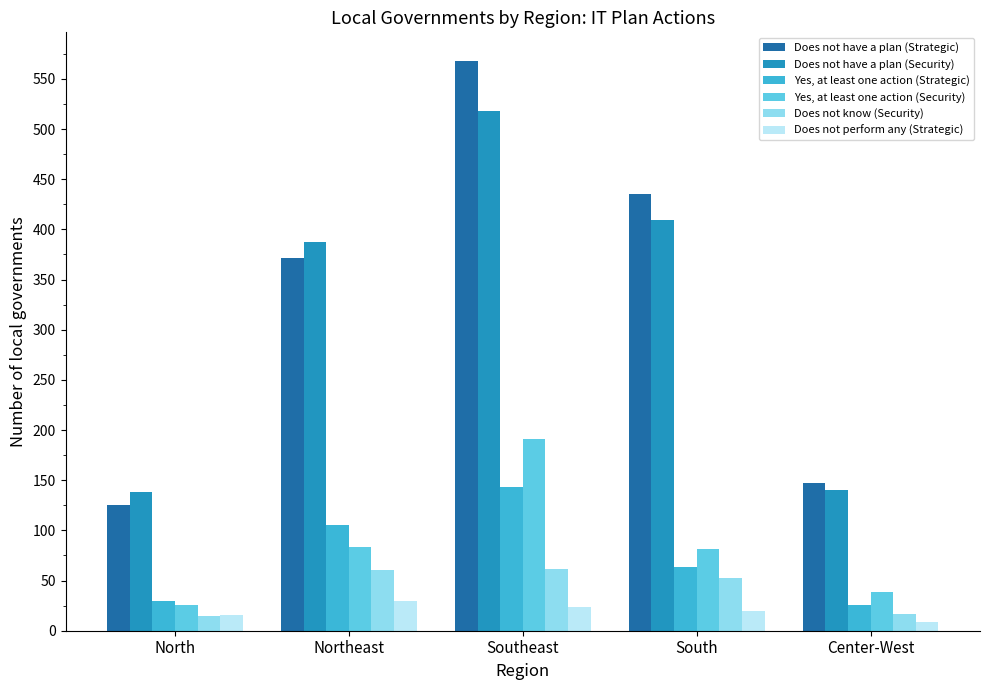

Rank the series at South from lowest to highest value.

Does not perform any (Strategic), Does not know (Security), Yes, at least one action (Strategic), Yes, at least one action (Security), Does not have a plan (Security), Does not have a plan (Strategic)